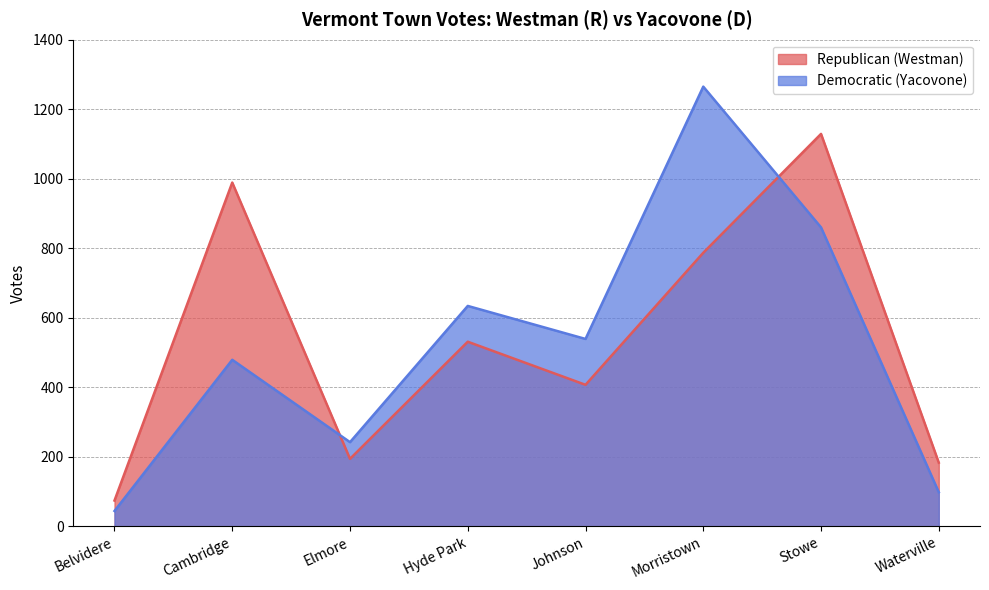

What is the label of the 1st point from the right?

Waterville